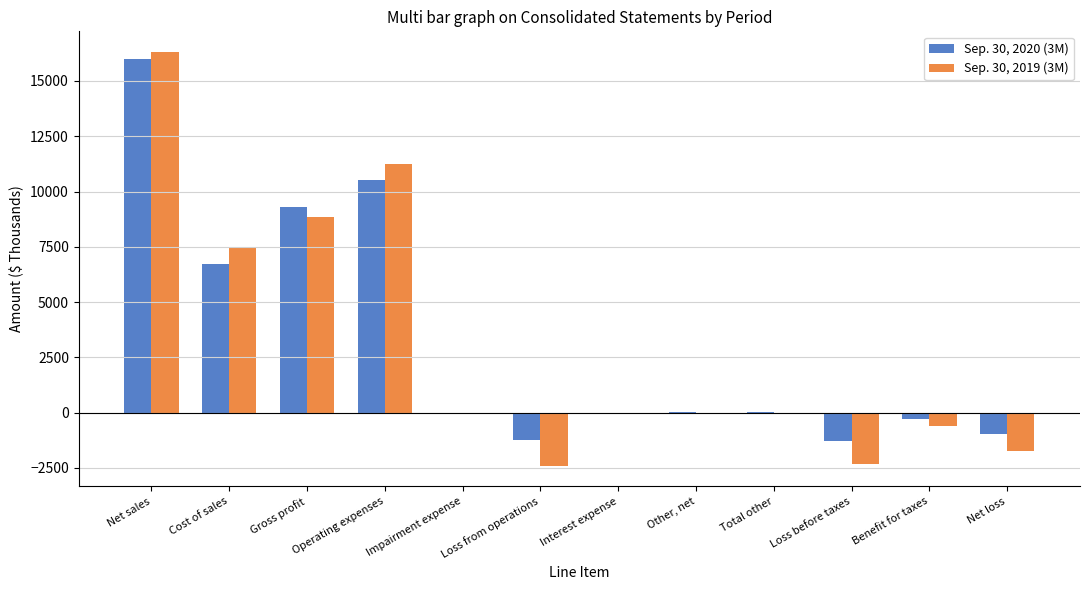

Between Net loss and Gross profit, which is larger?

Gross profit